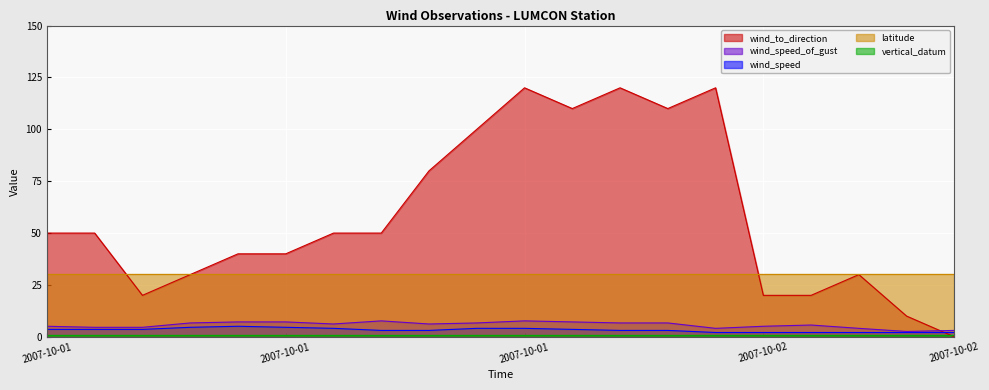

How many lines are shown in the chart?

5